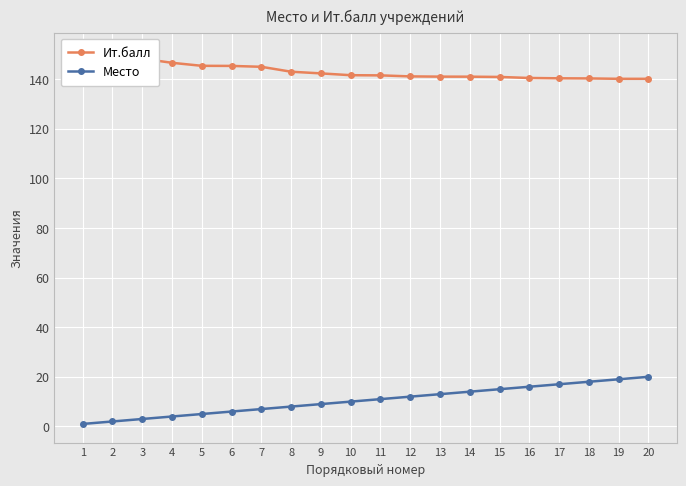

Which has a higher value, 4 or 17?

4